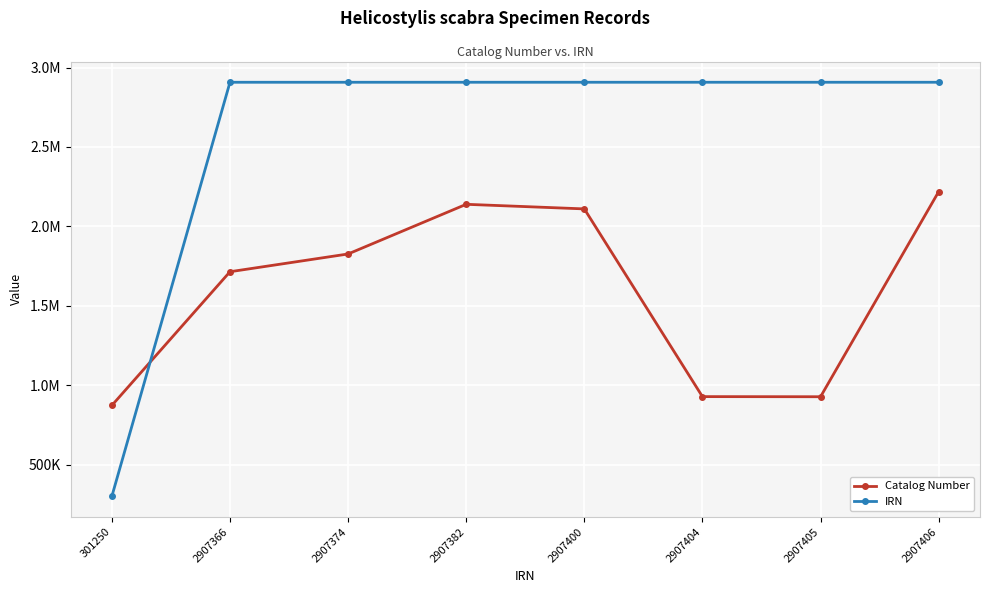

Read the Catalog Number value at 2907405, to the nearest 50.

927800